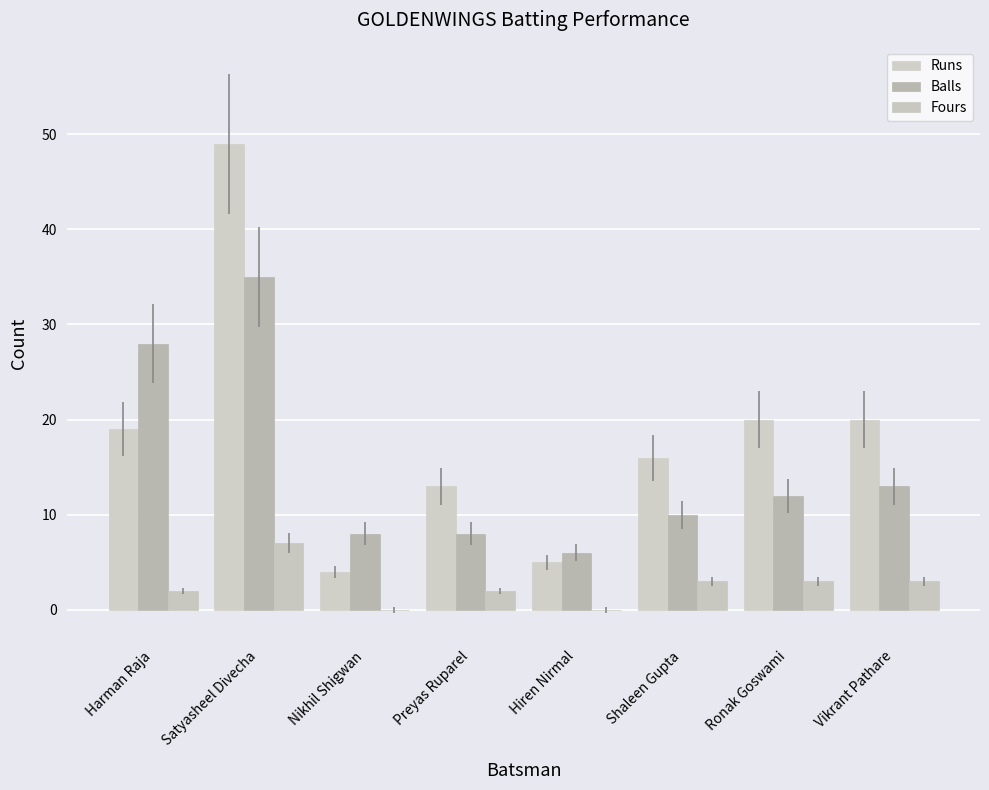

How many categories are shown in the chart?

8